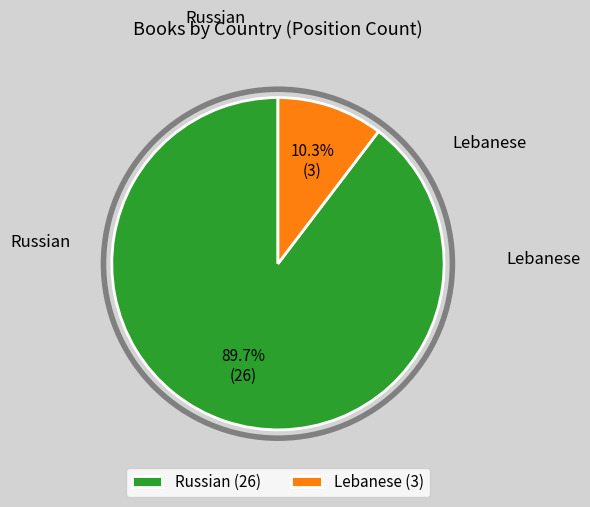

Which category has the smallest portion of the pie?

Lebanese